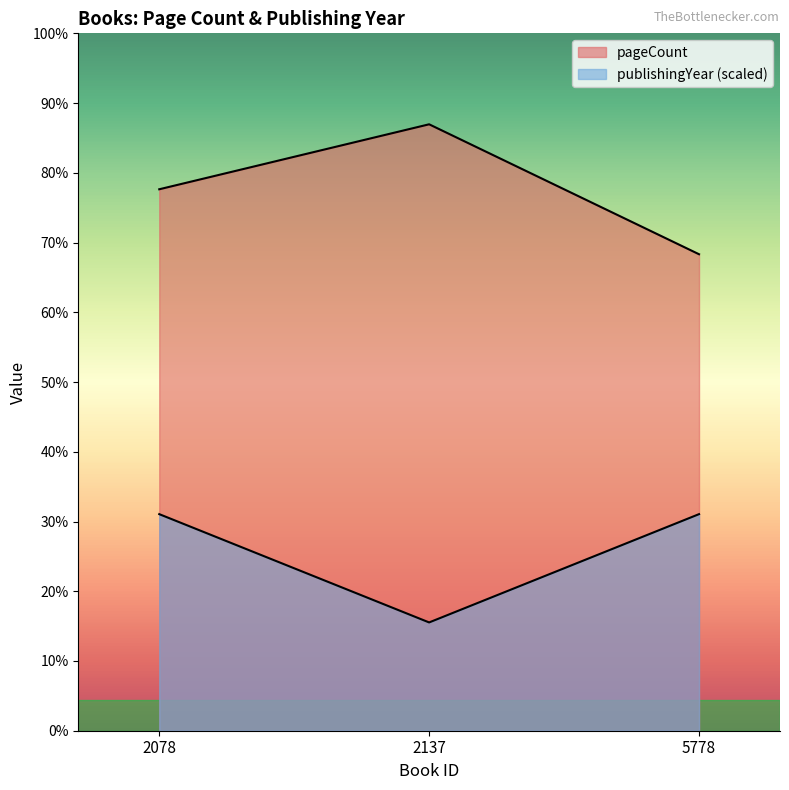

Where does the pageCount series first go above 400?

2137